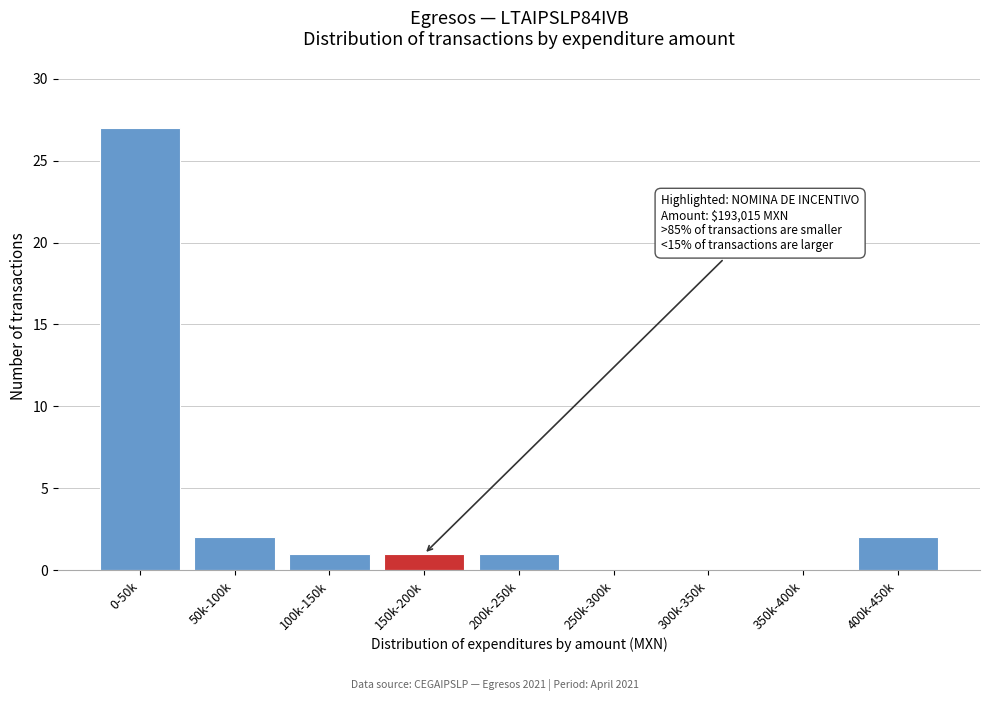

Reading left to right, transcribe all the data shown in this chart.

0-50k=27	50k-100k=2	100k-150k=1	150k-200k=1	200k-250k=1	250k-300k=0	300k-350k=0	350k-400k=0	400k-450k=2